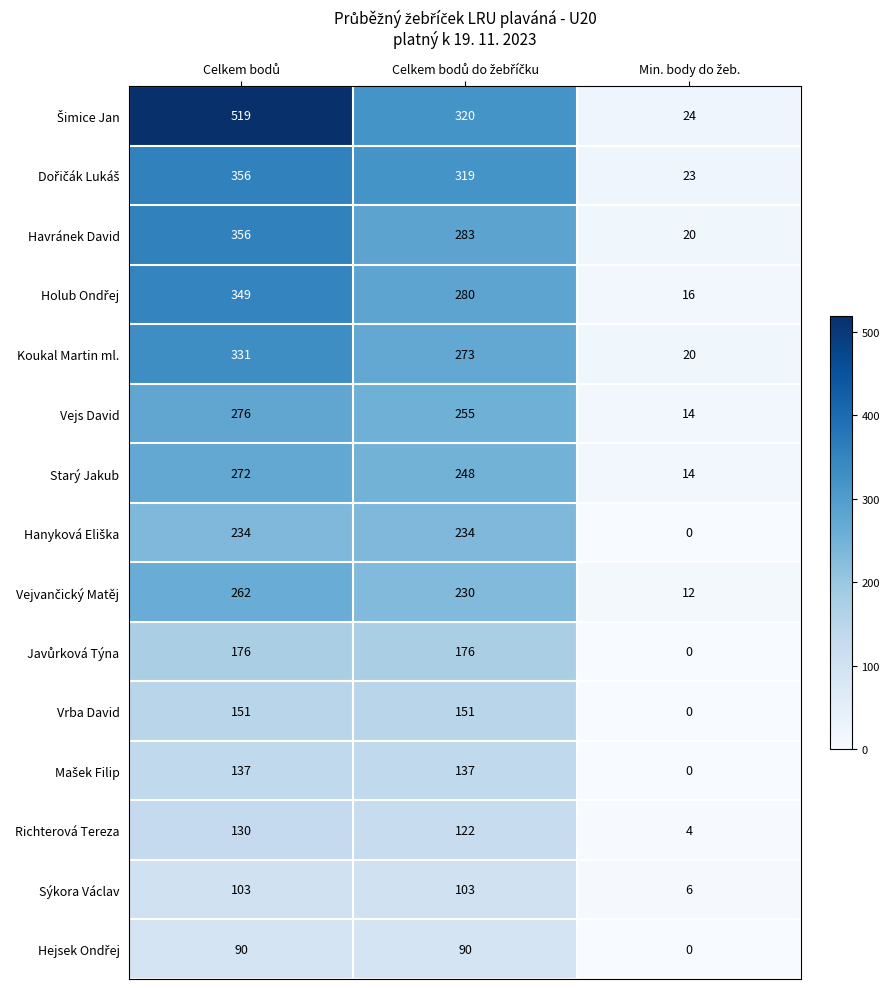

What is the minimum value for Havránek David?

20